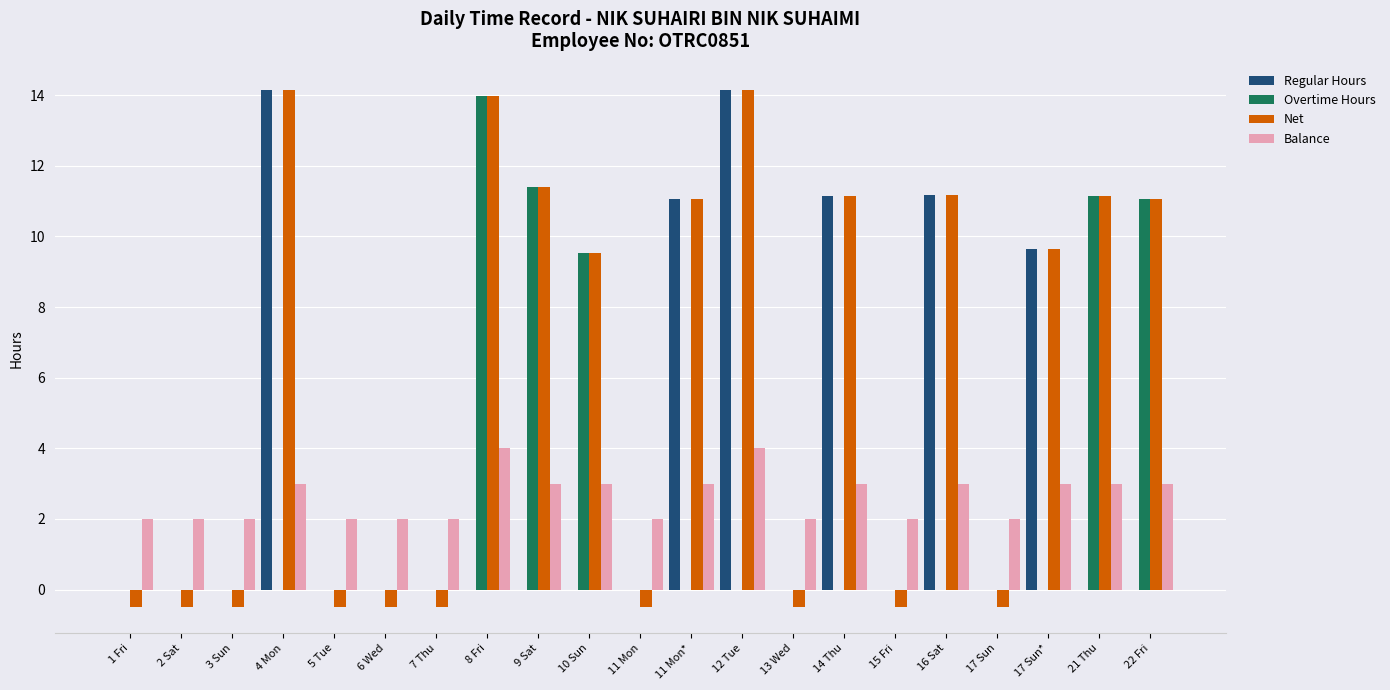

At which label is Overtime Hours closest to 6?

10 Sun